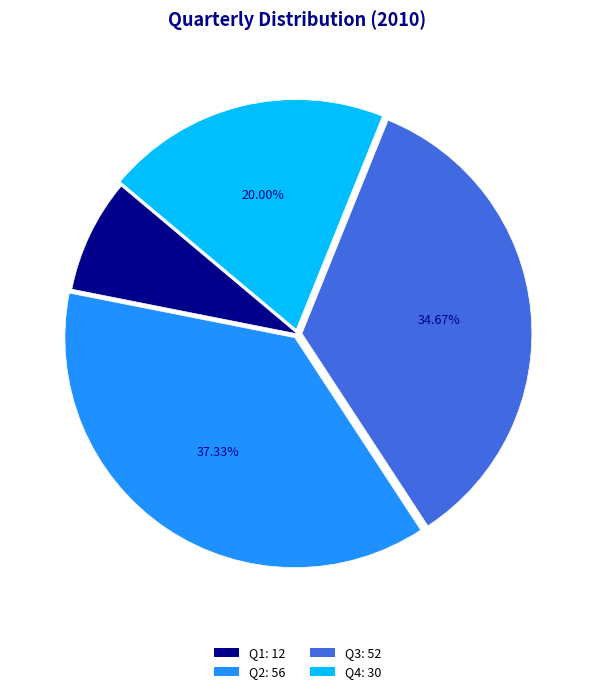

Is there a majority slice in this chart?

No